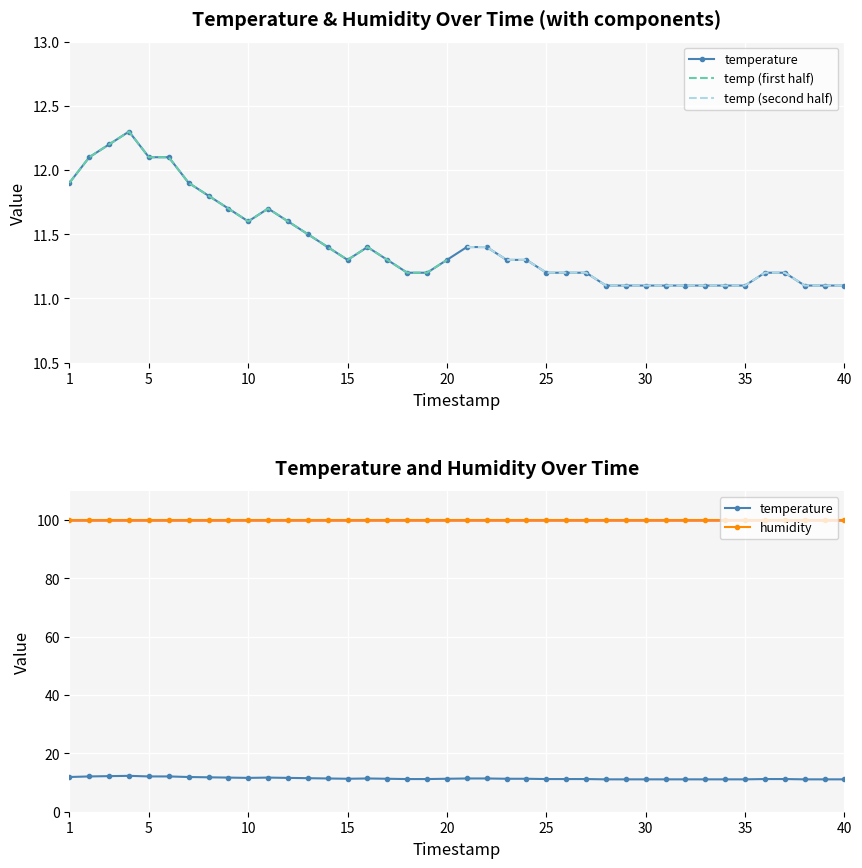

The value of humidity at 01:01 is 99.9. True or false?

True